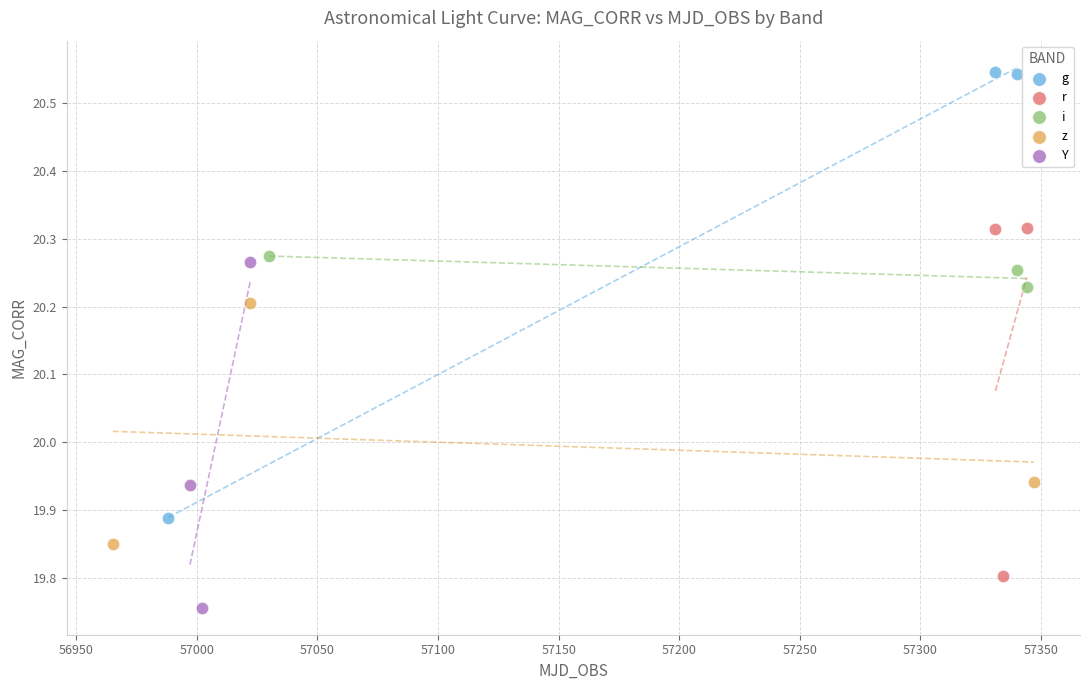

What are all the series names shown in the legend?

g, r, i, z, Y